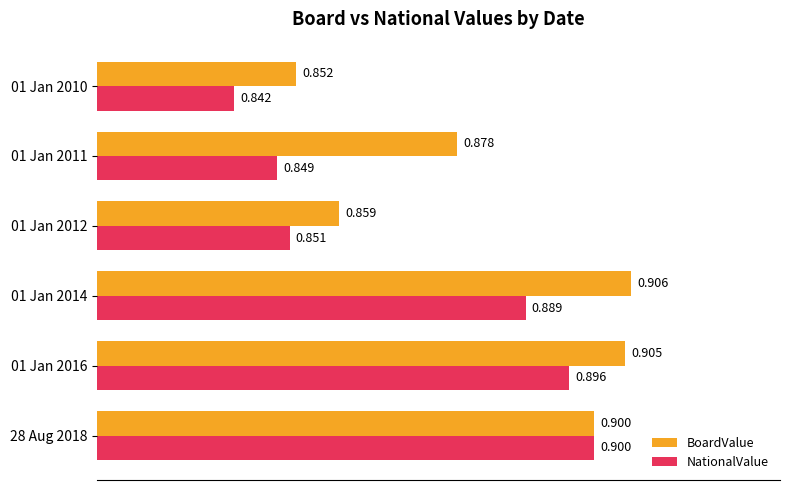

What is the average value of the BoardValue series?

0.9